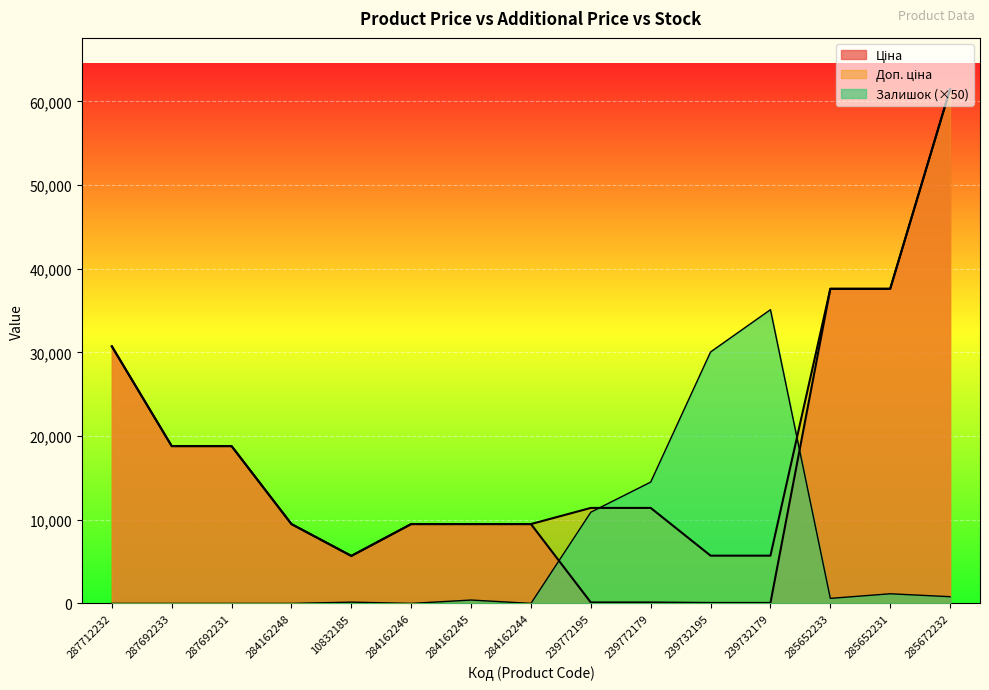

List the series in order of their peak value, lowest first.

Залишок, Ціна, Доп. ціна